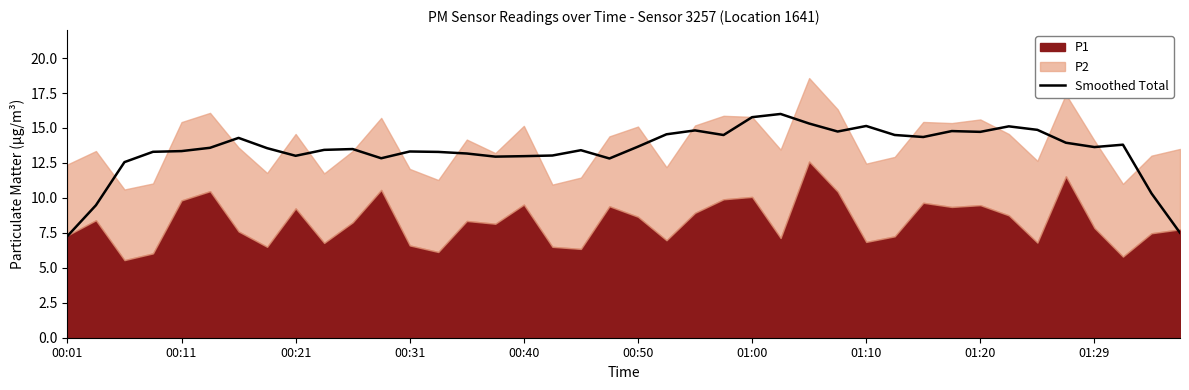

What is the greatest value displayed?

16.0